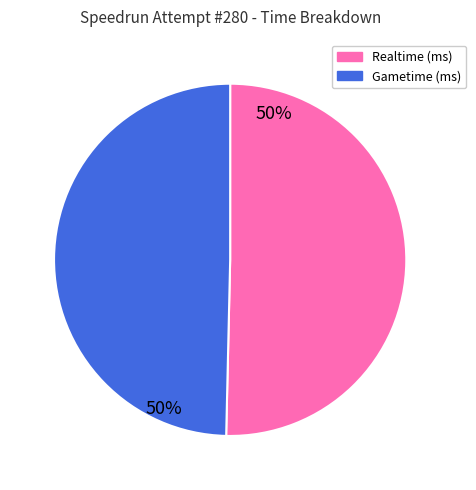

Which category has the smallest portion of the pie?

Gametime (ms)